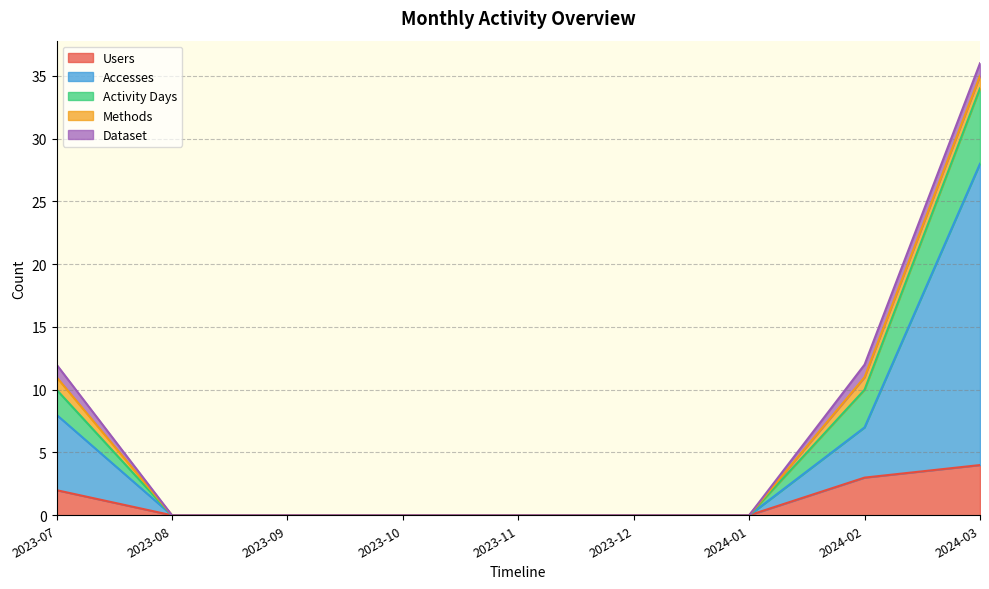

What is the label of the 8th point from the left?

2024-02